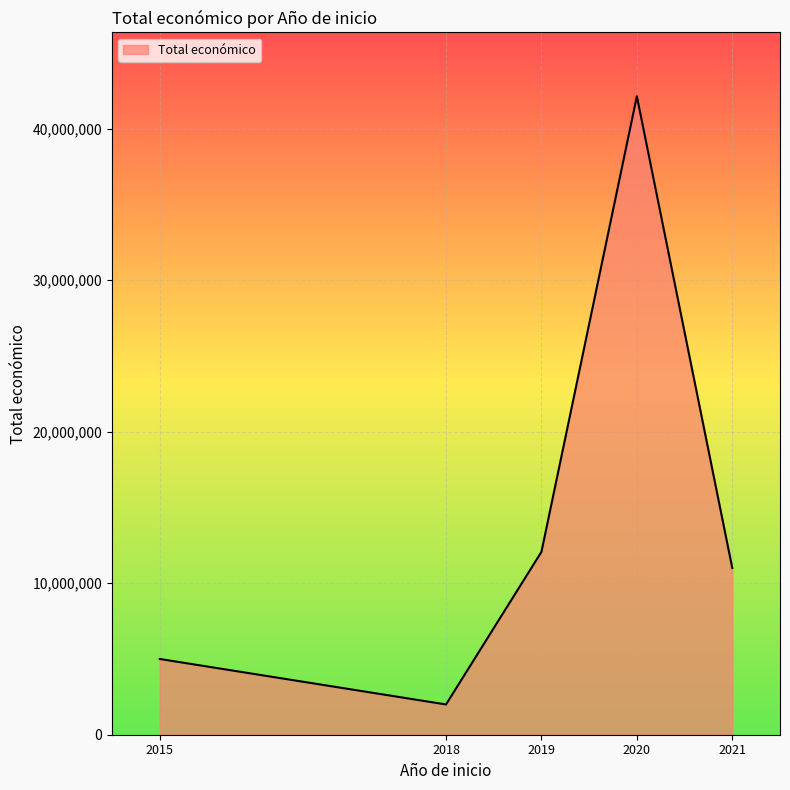

What is the sum of all values?

72199803